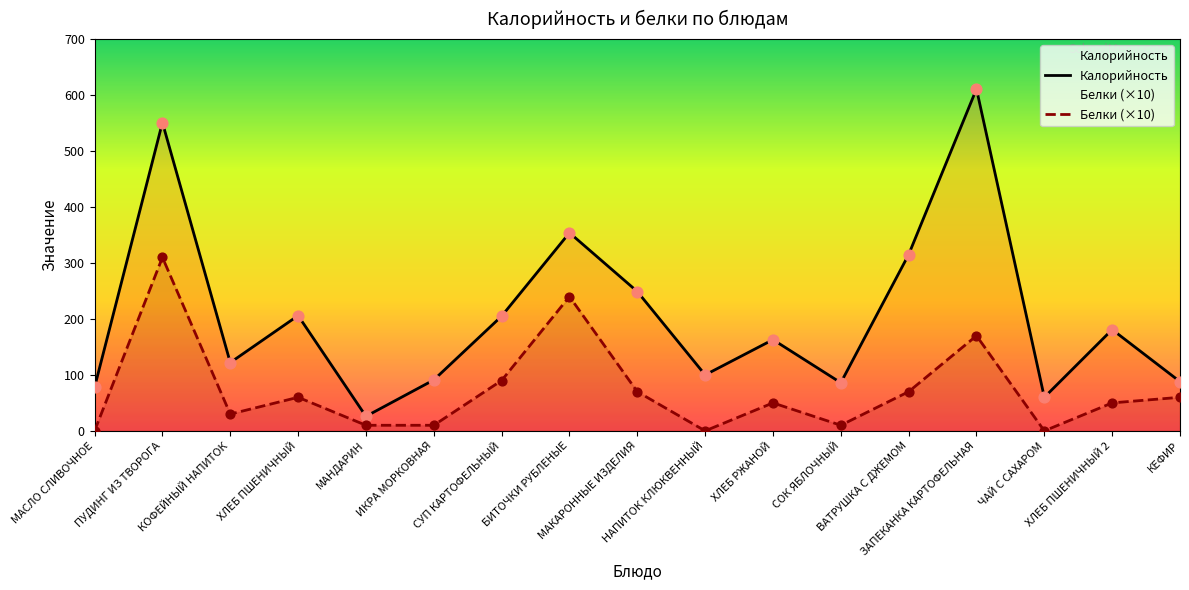

Which series has the largest total across all categories?

Калорийность